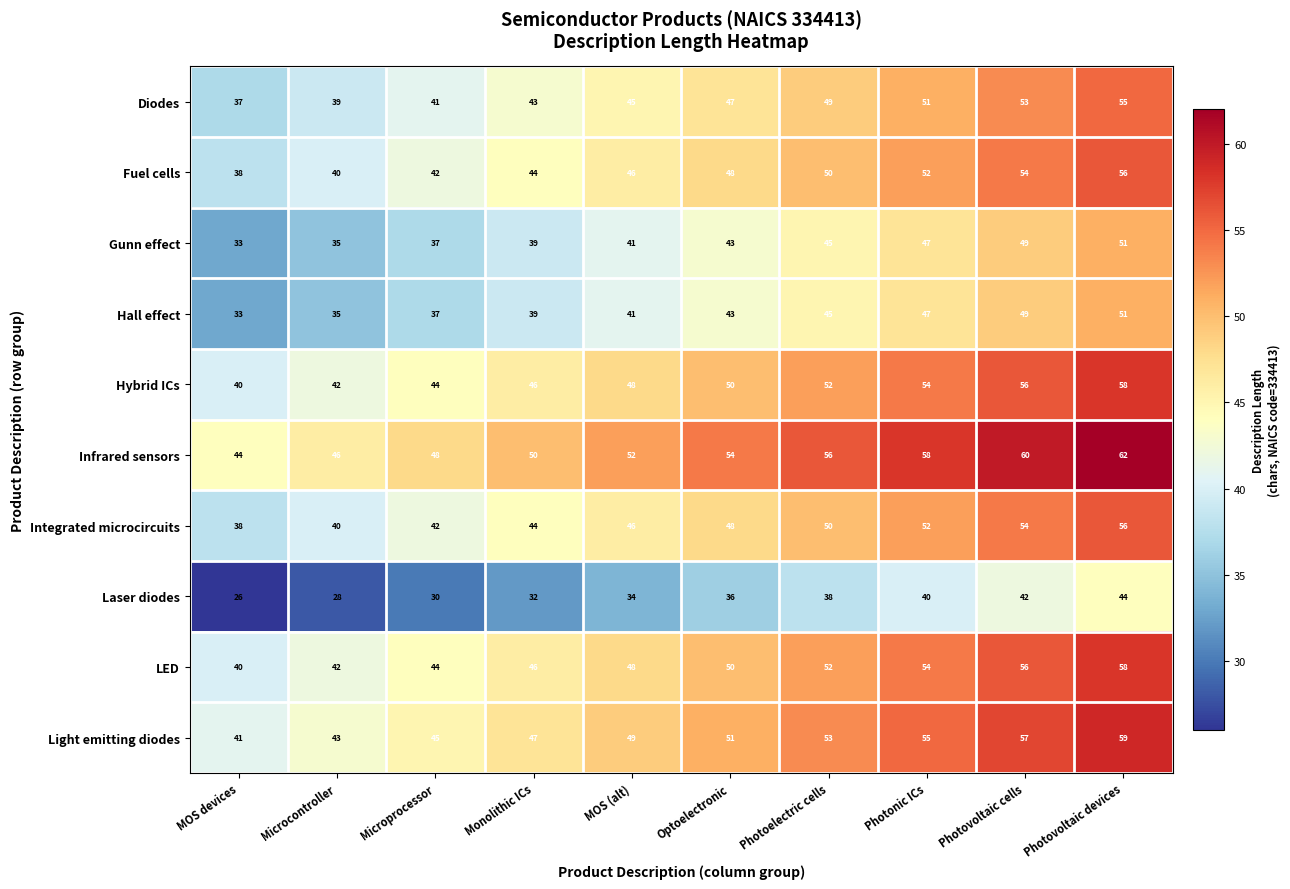

How many categories are shown in the chart?

10